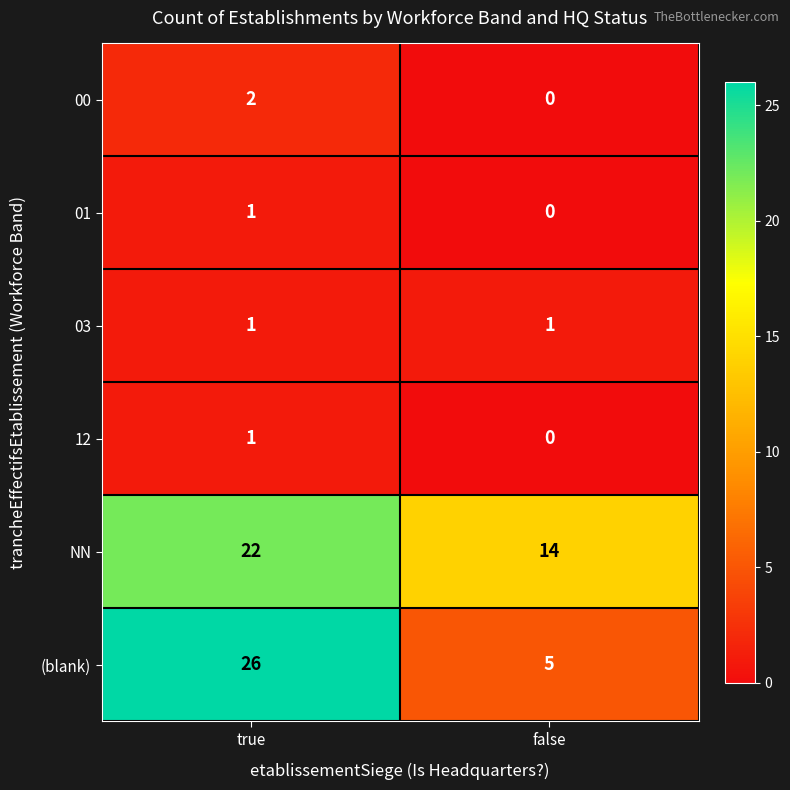

Is it true that NN equals 30 at true?

False